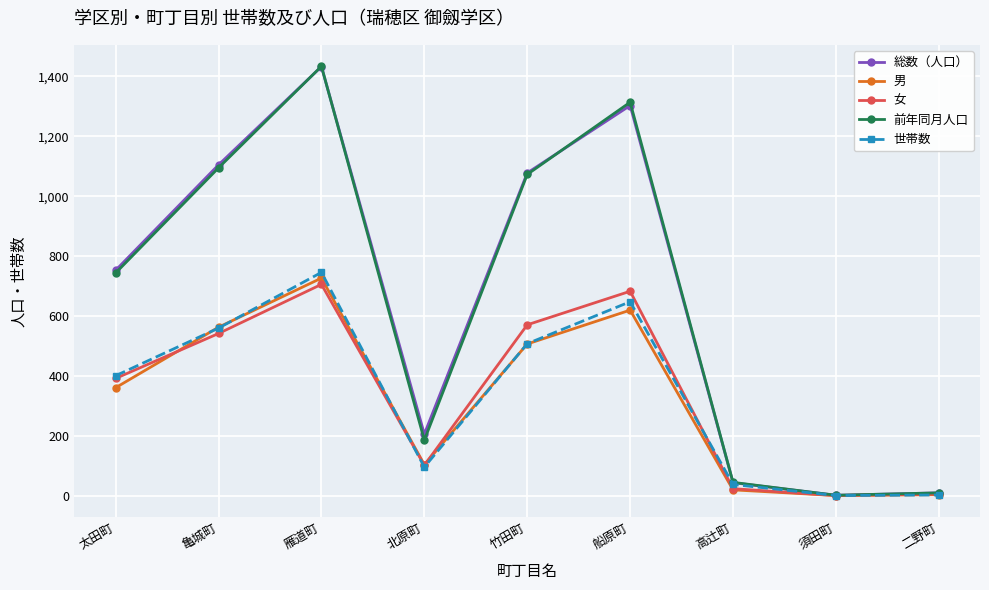

True or false: 女 has more than 0 interior local peaks.

True